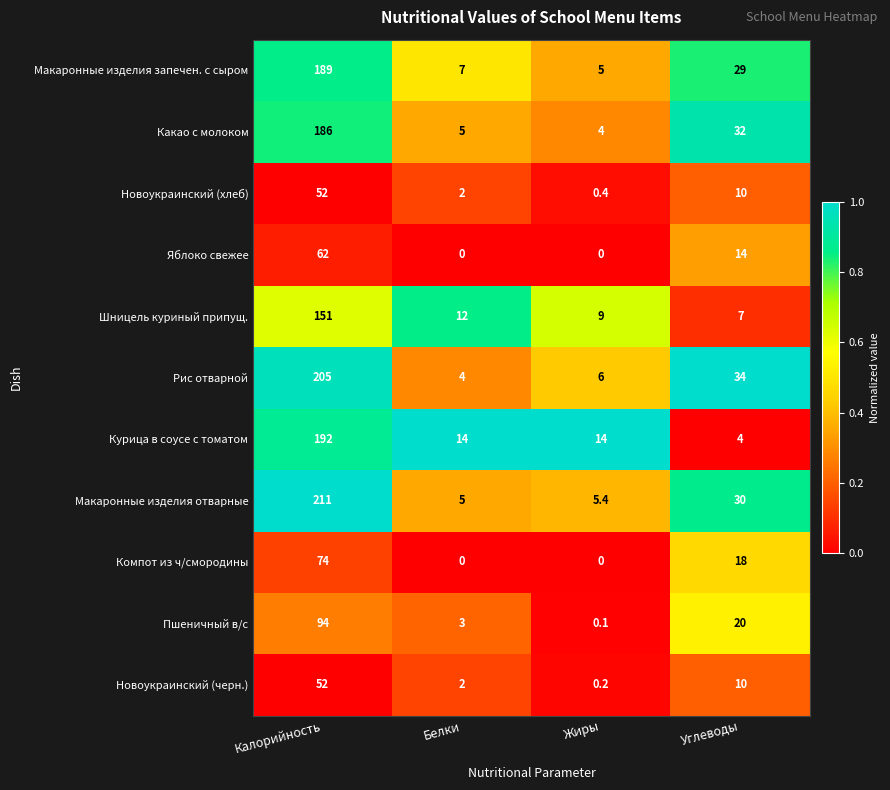

At how many categories does at least one series exceed 0?

4